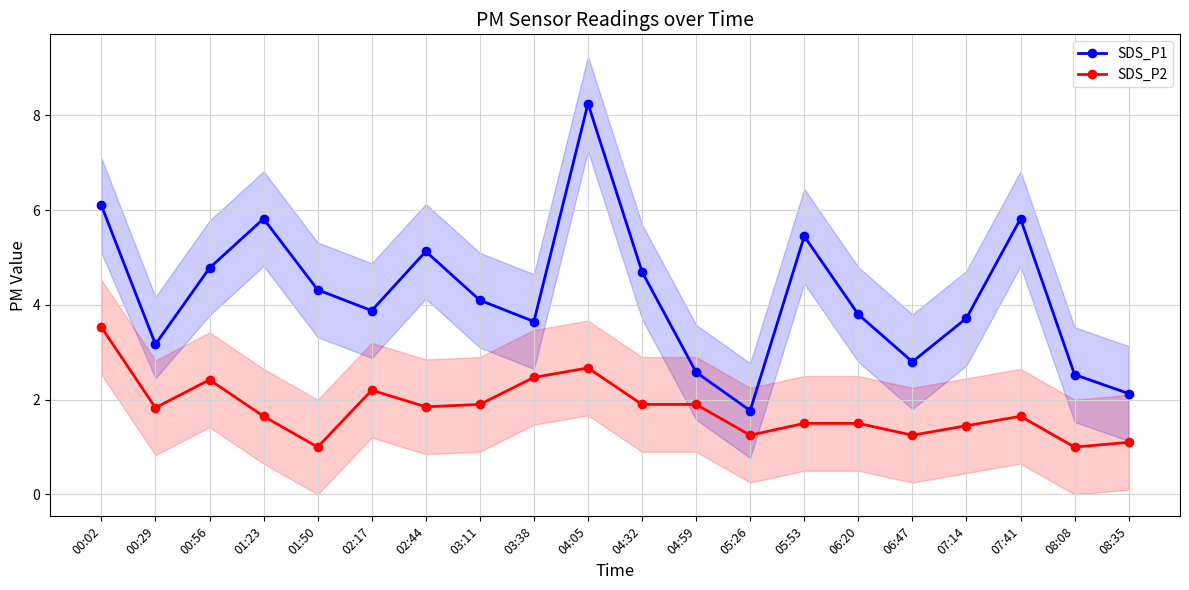

What is the label of the 20th point from the right?

00:02